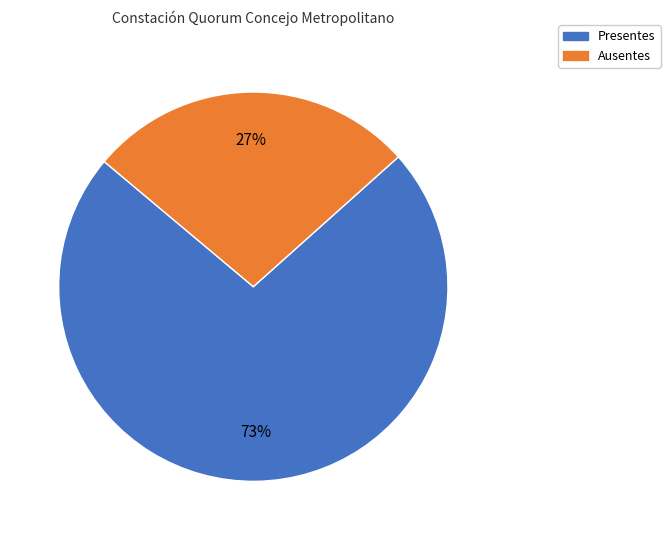

To the nearest percent, what is the average slice percentage?

50%